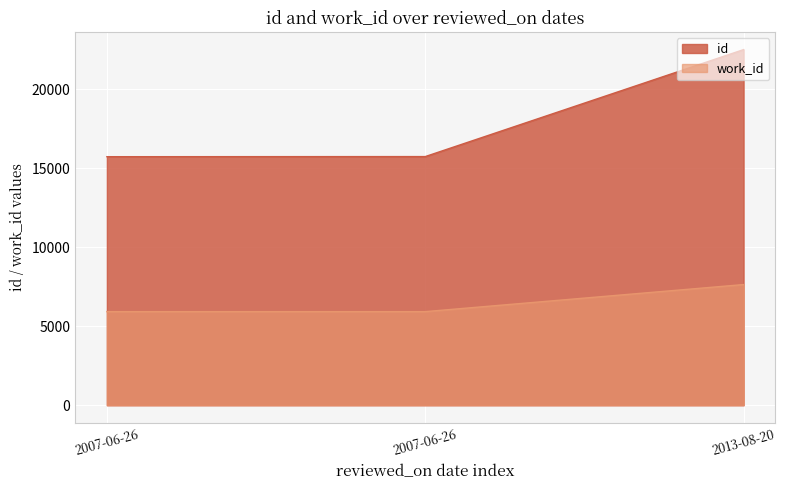

What is the difference between the maximum and minimum values in the work_id series?

1714